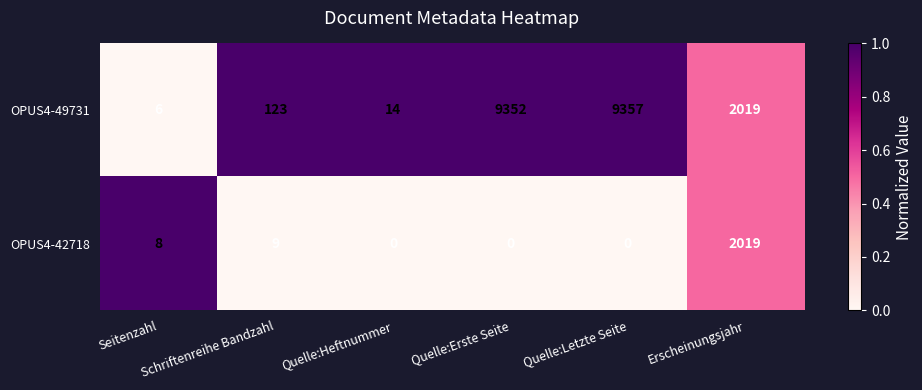

What is the average value of the OPUS4-42718 series?

339